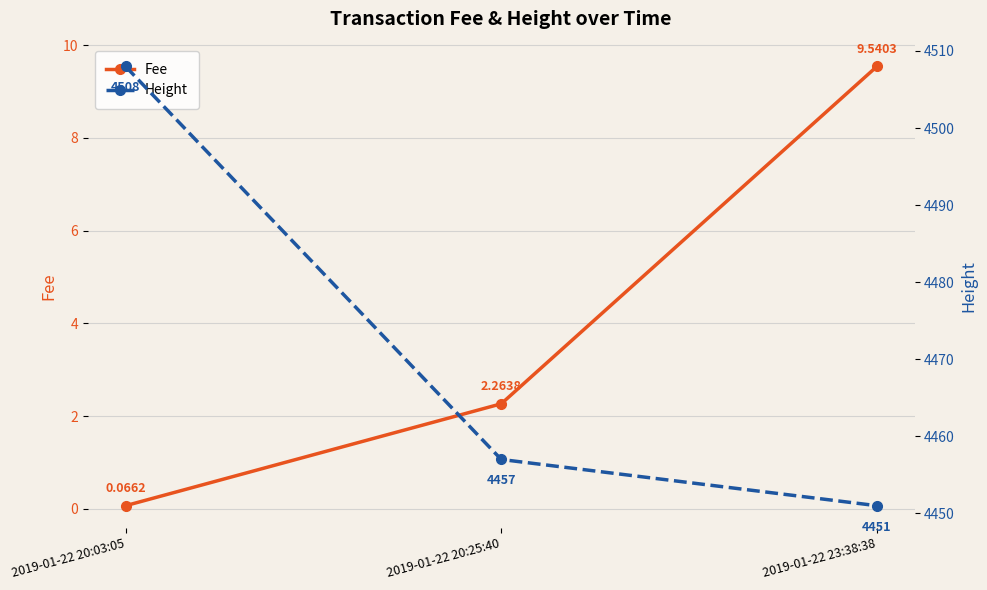

Is it true that Height equals 3092.3 at 2019-01-22 20:25:40?

False